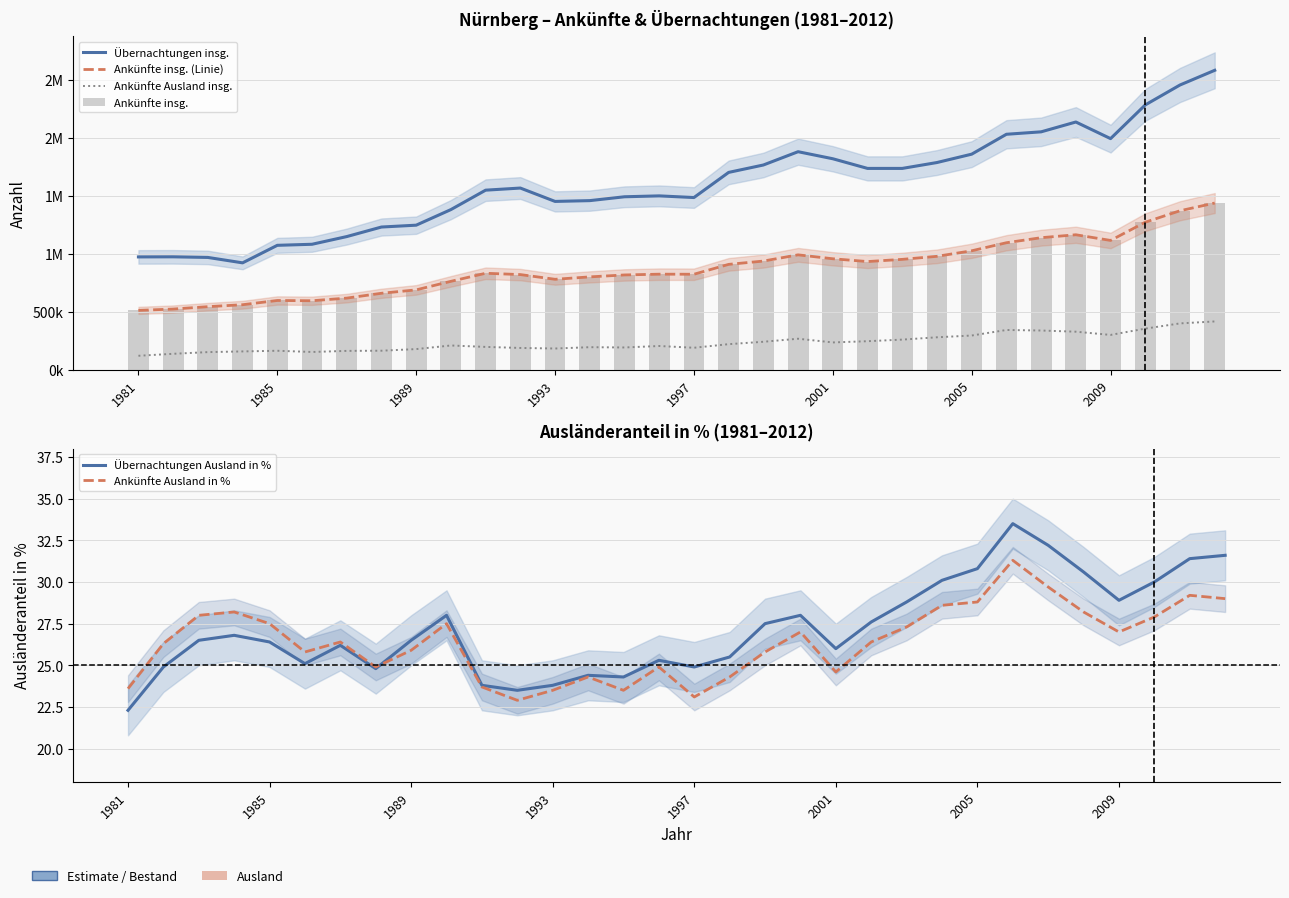

Reading right to left, list all the values displayed in this chart.

Übernachtungen insg.: 2583875.0	2457111.0	2285278.0	1994423.0	2137769.0	2052988.0	2031914.0	1860324.0	1788163.0	1737341.0	1737376.0	1820700.0	1881549.0	1766855.0	1702996.0	1486080.0	1500438.0	1492722.0	1459438.0	1452626.0	1567931.0	1549686.0	1382175.0	1247645.0	1231676.0	1149290.0	1082934.0	1073822.0	922614.0	969339.0	974637.0	973851.0
Ankünfte insg. (Linie): 1438585.0	1372085.0	1273294.0	1115939.0	1164970.0	1139677.0	1096182.0	1026713.0	978945.0	952699.0	933707.0	957834.0	991715.0	938005.0	909518.0	824353.0	824933.0	818273.0	801569.0	780778.0	821504.0	832747.0	763153.0	689449.0	660201.0	618362.0	595687.0	597929.0	561394.0	544422.0	523840.0	512626.0
Ankünfte Ausland insg.: 417089.0	400288.0	355214.0	300869.0	328641.0	338869.0	343494.0	295603.0	280358.0	260430.0	246607.0	236033.0	267926.0	241812.0	221095.0	190073.0	205207.0	192545.0	194965.0	183624.0	188414.0	197388.0	209661.0	178662.0	164622.0	163107.0	153705.0	164190.0	158489.0	152466.0	137995.0	120895.0
Ankünfte insg.: 1438585.0	1372085.0	1273294.0	1115939.0	1164970.0	1139677.0	1096182.0	1026713.0	978945.0	952699.0	933707.0	957834.0	991715.0	938005.0	909518.0	824353.0	824933.0	818273.0	801569.0	780778.0	821504.0	832747.0	763153.0	689449.0	660201.0	618362.0	595687.0	597929.0	561394.0	544422.0	523840.0	512626.0
Übernachtungen Ausland in %: 31.6	31.4	30.0	28.9	30.6	32.2	33.5	30.8	30.1	28.8	27.6	26.0	28.0	27.5	25.5	24.9	25.3	24.3	24.4	23.8	23.5	23.8	28.0	26.5	24.8	26.2	25.1	26.4	26.8	26.5	24.9	22.3
Ankünfte Ausland in %: 29.0	29.2	27.9	27.0	28.2	29.7	31.3	28.8	28.6	27.3	26.4	24.6	27.0	25.8	24.3	23.1	24.9	23.5	24.3	23.5	22.9	23.7	27.5	25.9	24.9	26.4	25.8	27.5	28.2	28.0	26.3	23.6